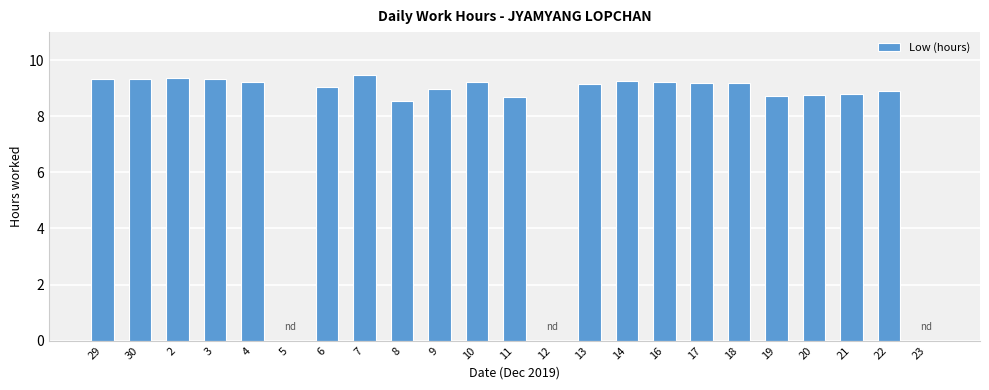

True or false: the data shows 9.3 at 30.

True